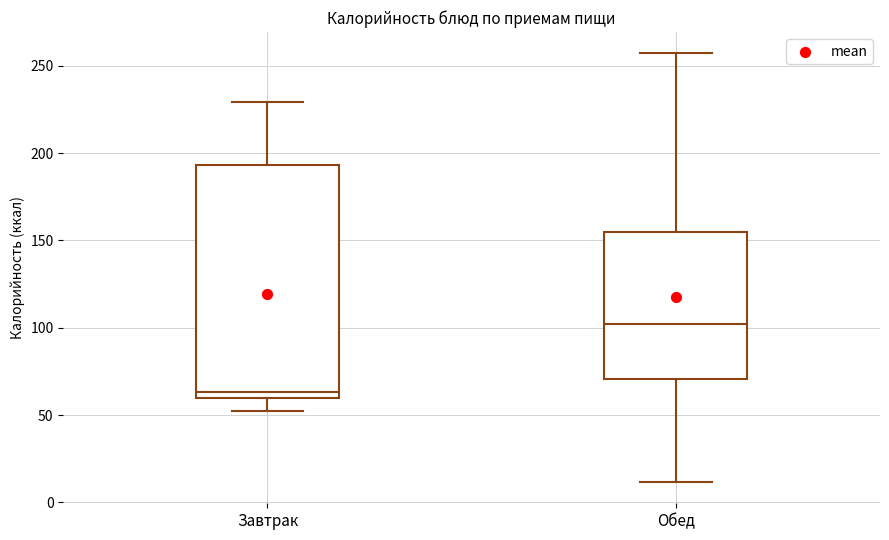

Which box has the highest median line?

Обед